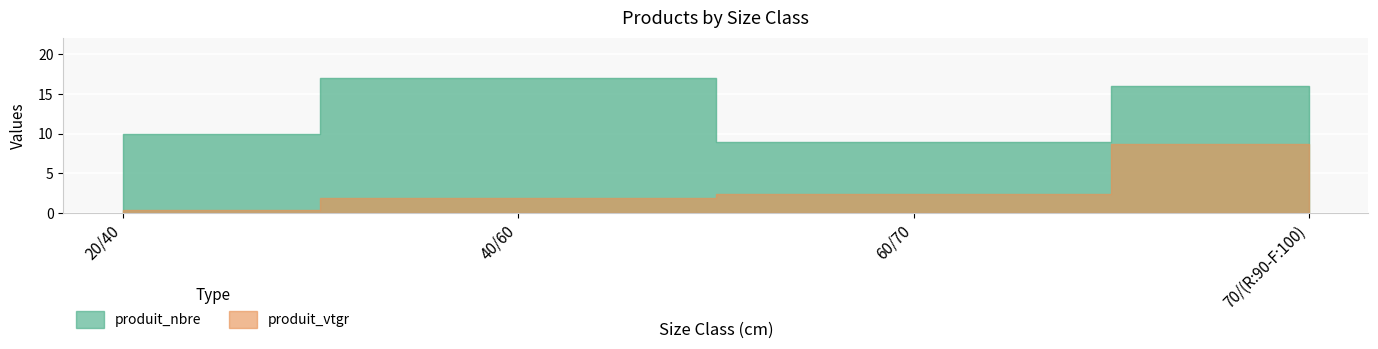

Rank the series at 70/(R:90-F:100) from lowest to highest value.

produit_vtgr, produit_nbre